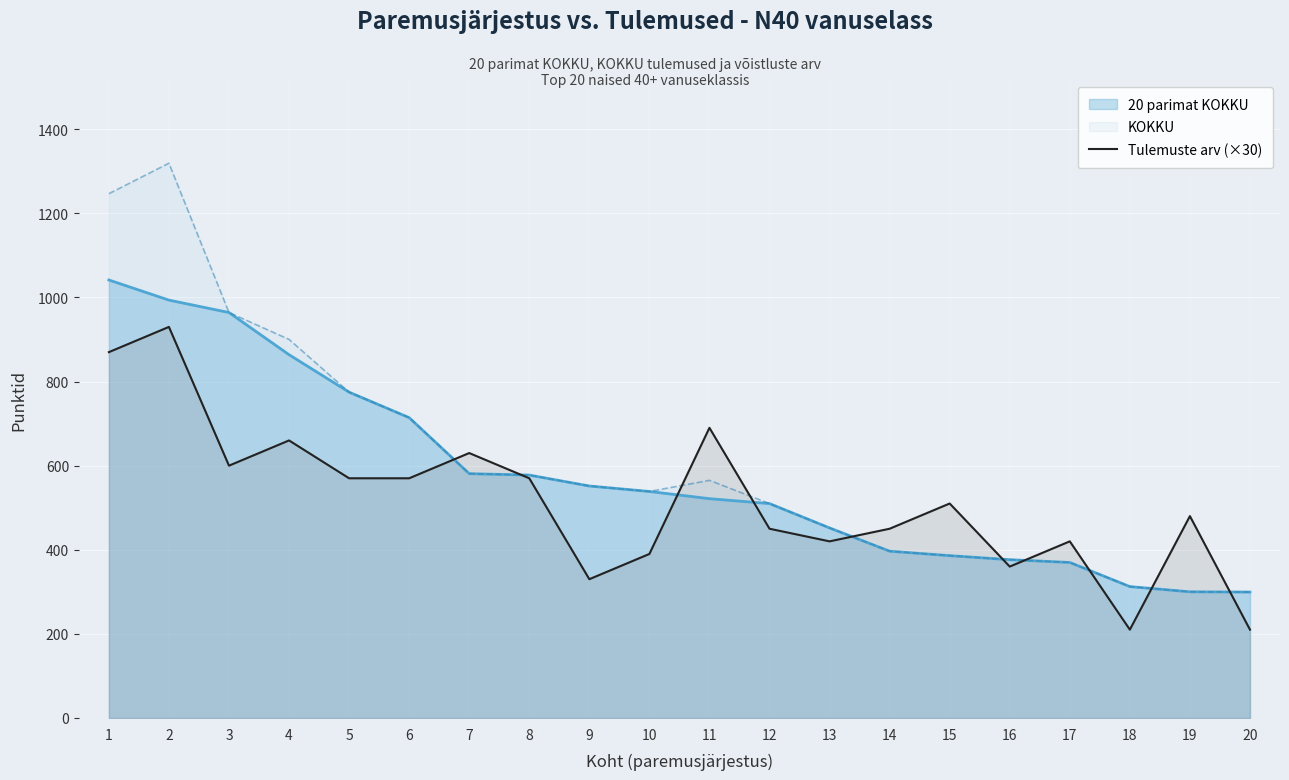

List the series in order of their peak value, highest first.

KOKKU, 20 parimat KOKKU, Tulemuste arv (×30)